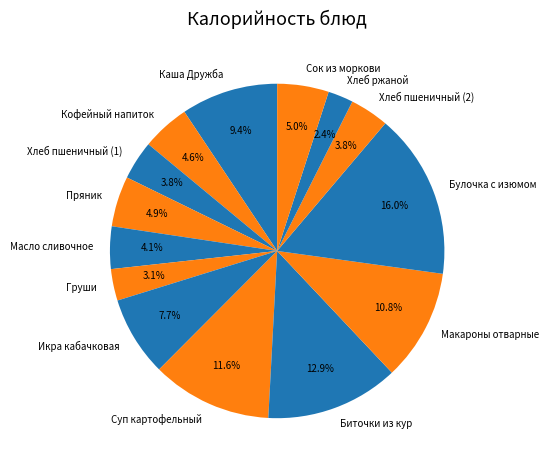

Is there a majority slice in this chart?

No